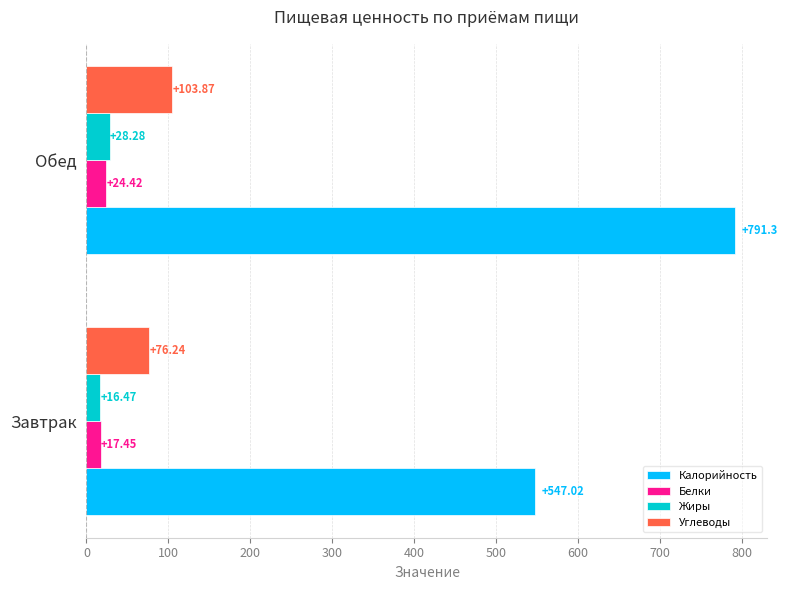

Which series has the largest range (max minus min)?

Калорийность